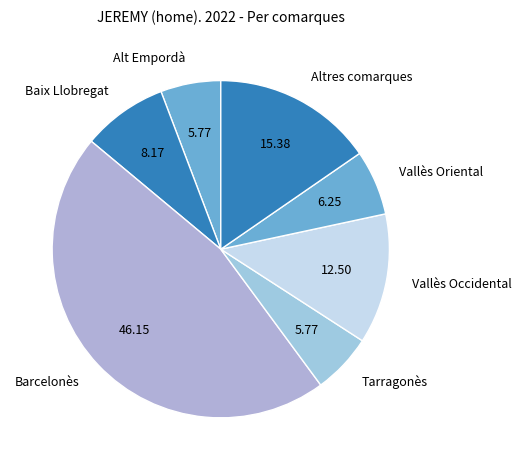

Is Vallès Oriental the majority of the pie?

No